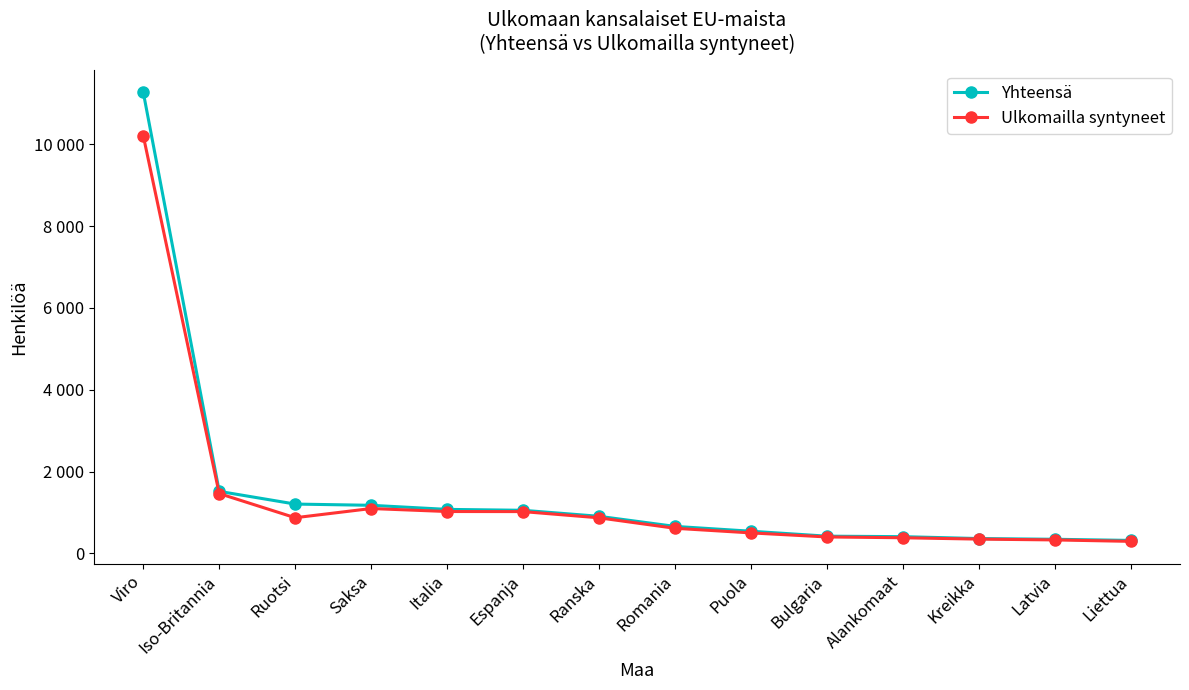

What are all the series names shown in the legend?

Yhteensä, Ulkomailla syntyneet